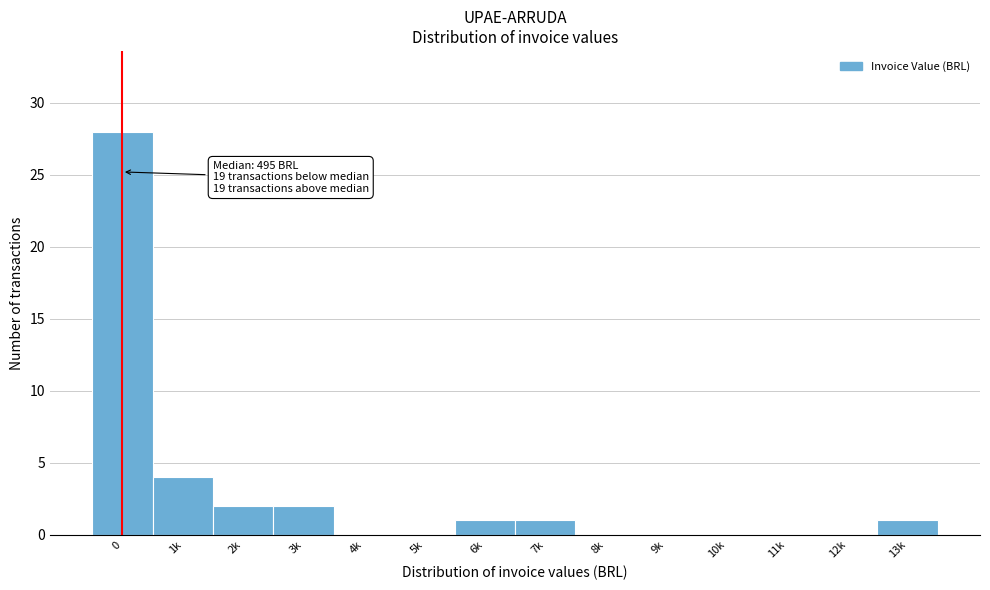

Reading left to right, list all the values displayed in this chart.

0=28	1k=4	2k=2	3k=2	4k=0	5k=0	6k=1	7k=1	8k=0	9k=0	10k=0	11k=0	12k=0	13k=1